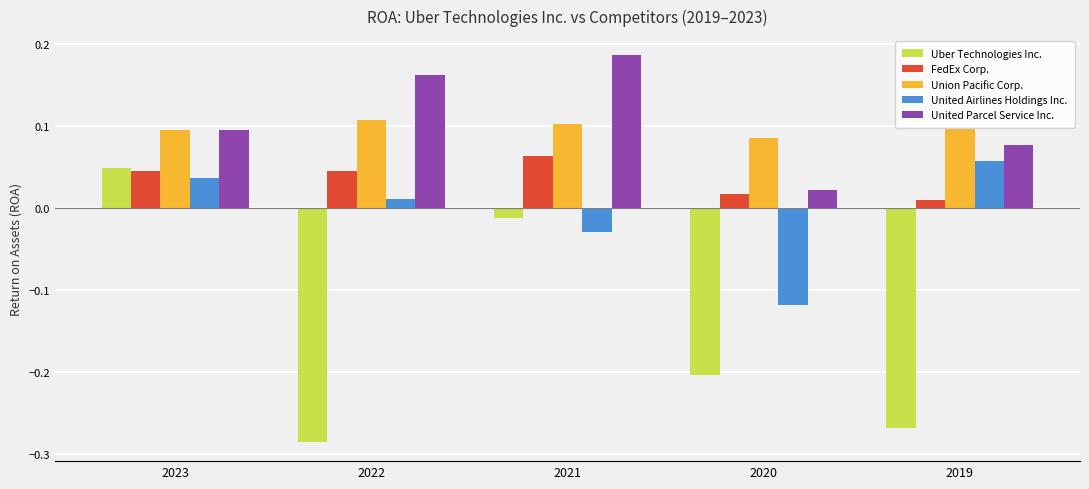

At which label does FedEx Corp. reach its peak?

2021